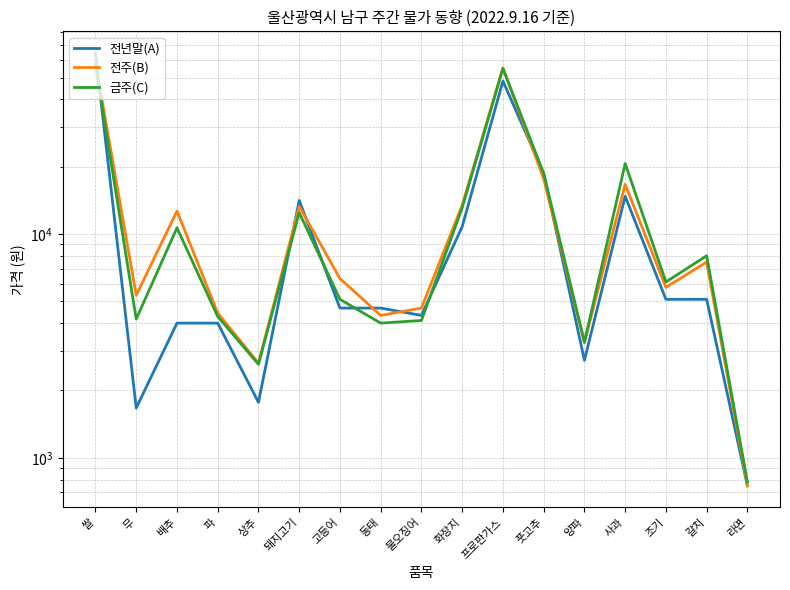

The value of 전주(B) at 동태 is 2800. True or false?

False